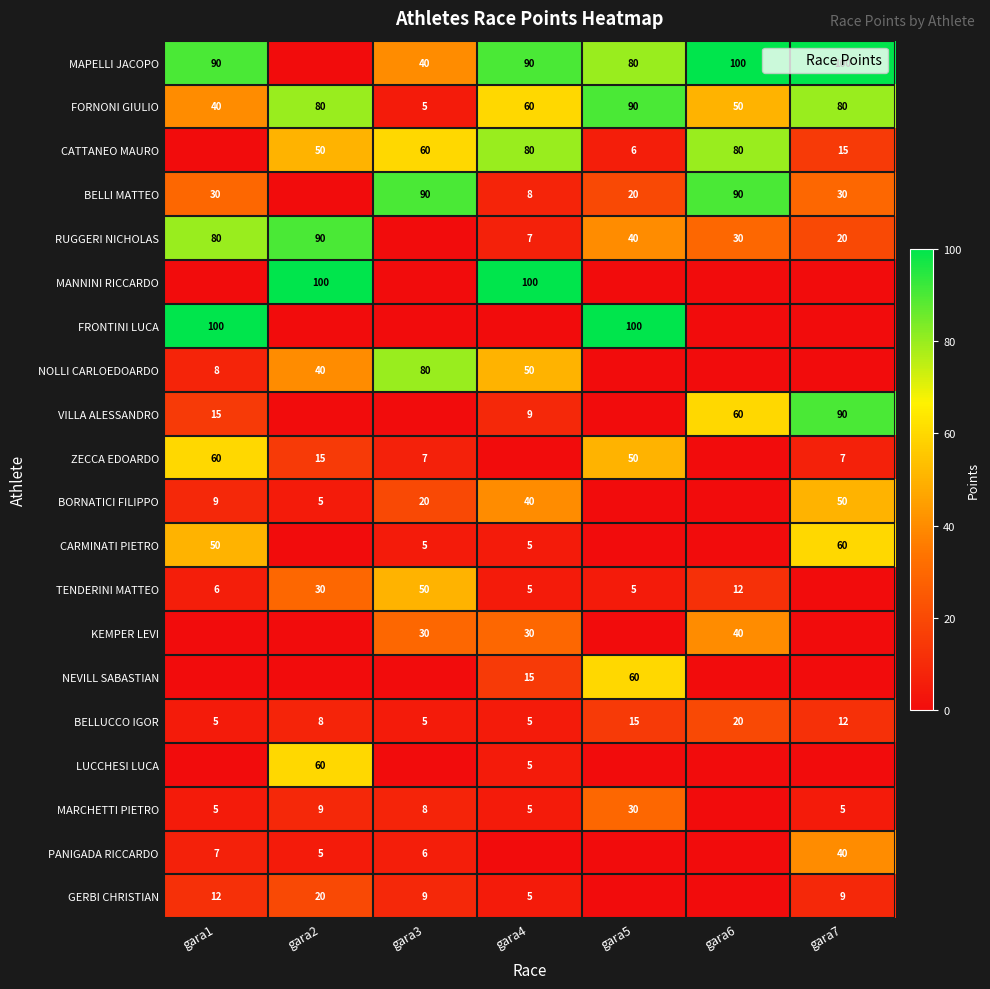

Rank the categories by CARMINATI PIETRO value from lowest to highest.

gara2, gara5, gara6, gara3, gara4, gara1, gara7